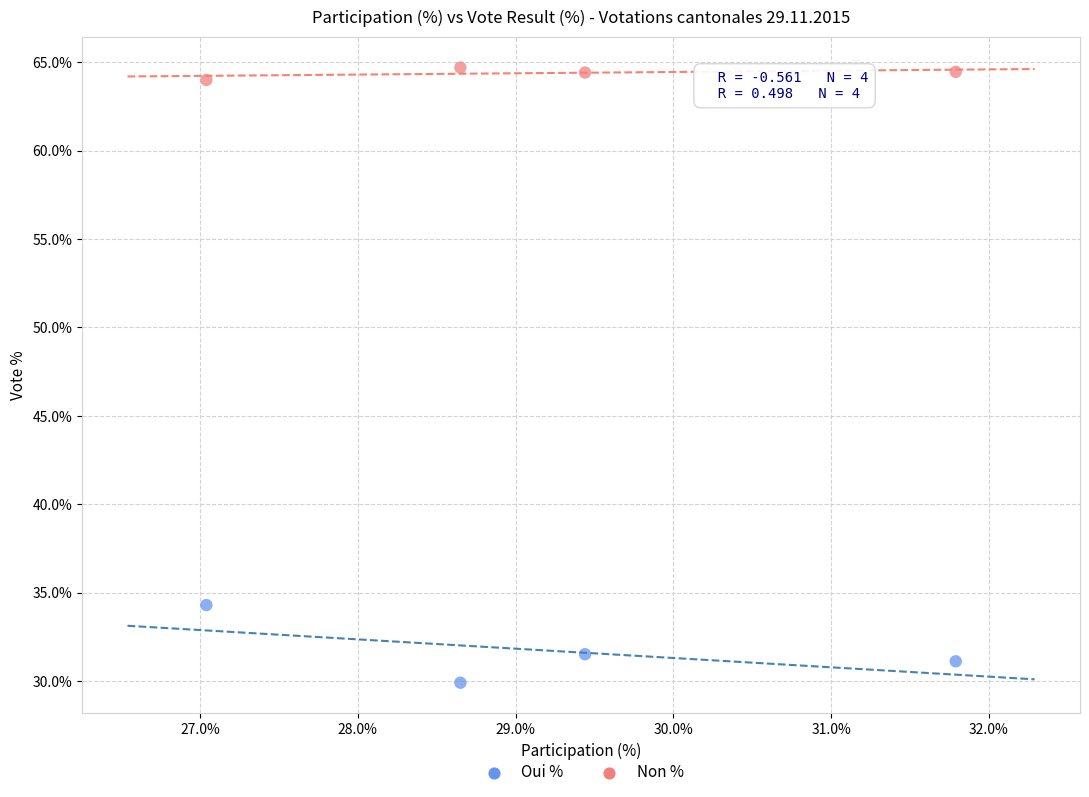

What are all the series names shown in the legend?

Oui %, Non %